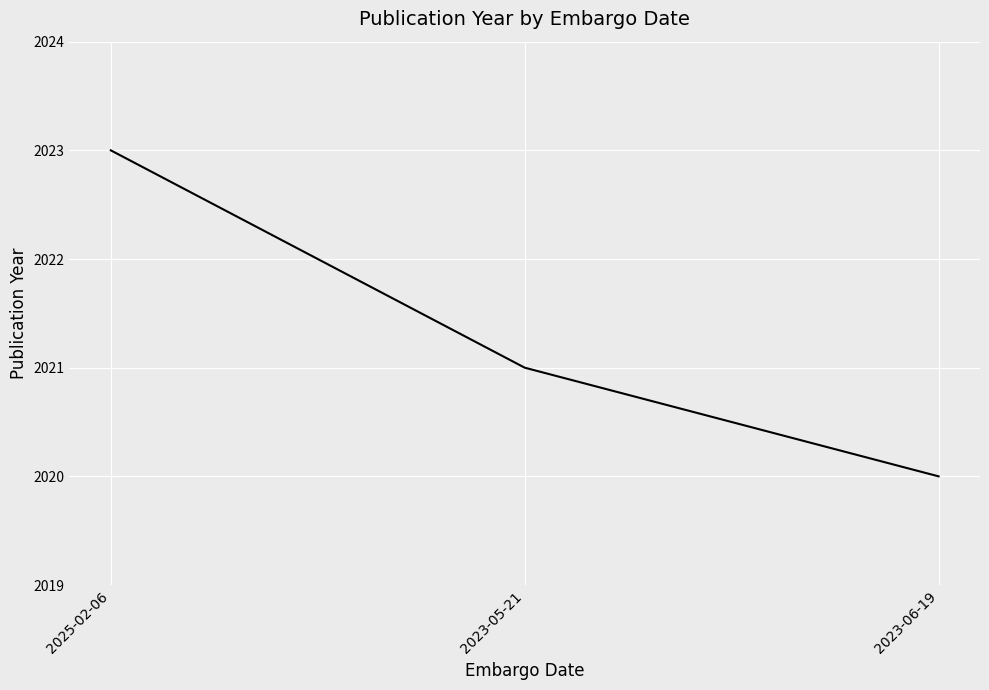

What is the difference between the second highest and minimum values?

1